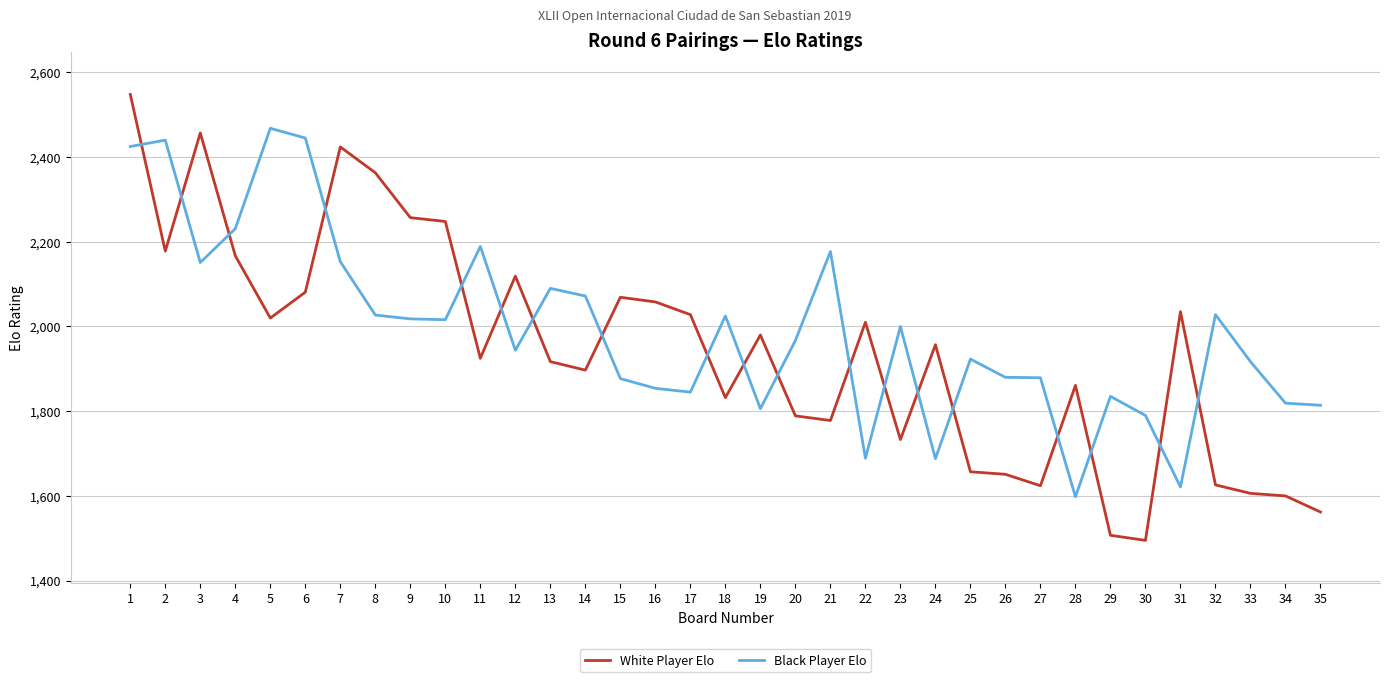

Which category has the lowest value across all series?

30